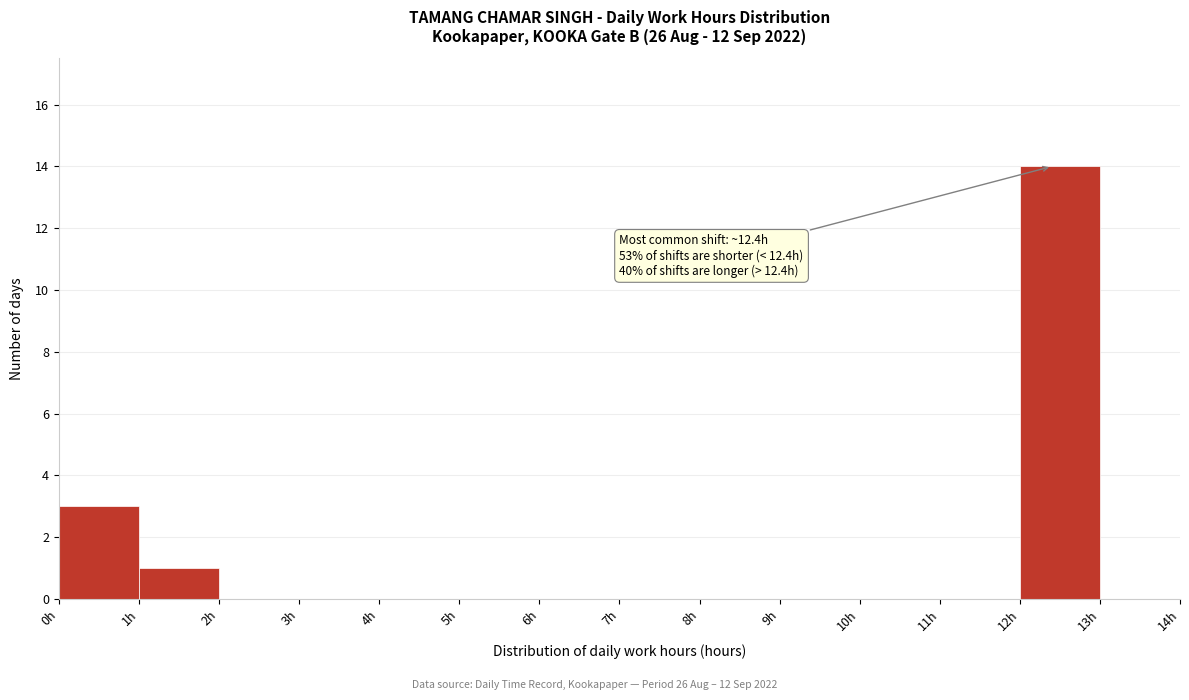

Which range on the x-axis has the tallest bar?

12 to 13